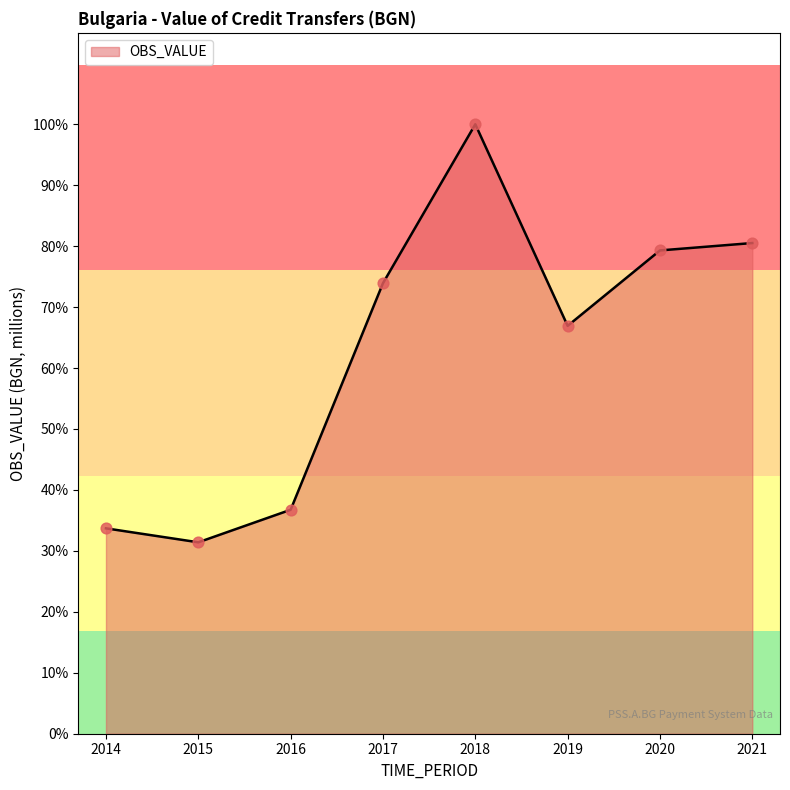

Approximately how many times larger is the value at 2019 compared to 2014?

2.0